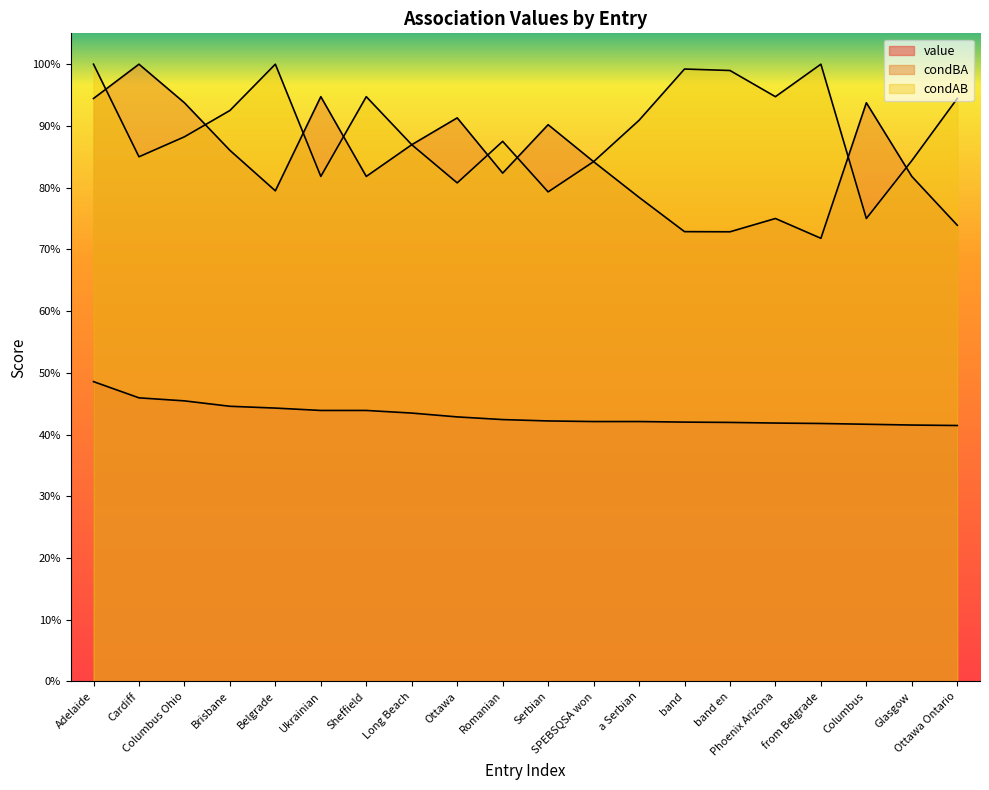

Does the chart have visible grid lines?

No